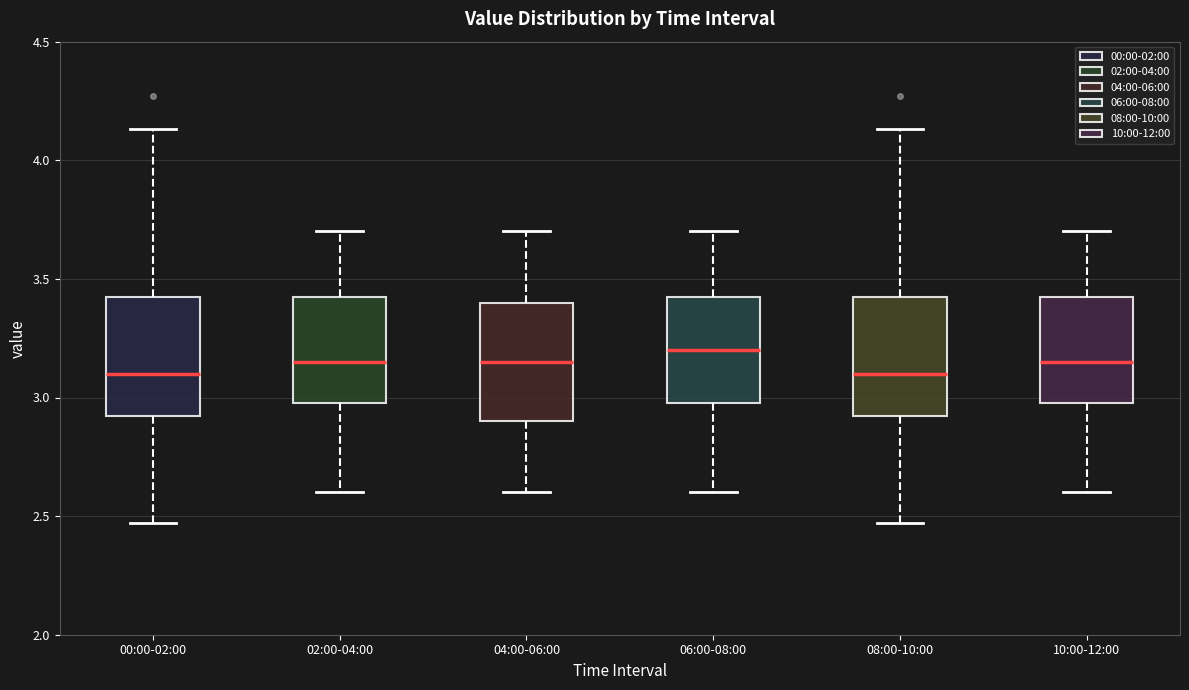

Reading left to right, read every box against the y-axis: the position of its median line, the range the box covers, and the ends of its whiskers. The values are not printed on the chart, so give them approximately, as read against the axis.

00:00-02:00: median 3.10, box 2.90 to 3.45, whiskers 2.45 to 4.15
02:00-04:00: median 3.15, box 3.00 to 3.45, whiskers 2.60 to 3.70
04:00-06:00: median 3.15, box 2.90 to 3.40, whiskers 2.60 to 3.70
06:00-08:00: median 3.20, box 3.00 to 3.45, whiskers 2.60 to 3.70
08:00-10:00: median 3.10, box 2.90 to 3.45, whiskers 2.45 to 4.15
10:00-12:00: median 3.15, box 3.00 to 3.45, whiskers 2.60 to 3.70